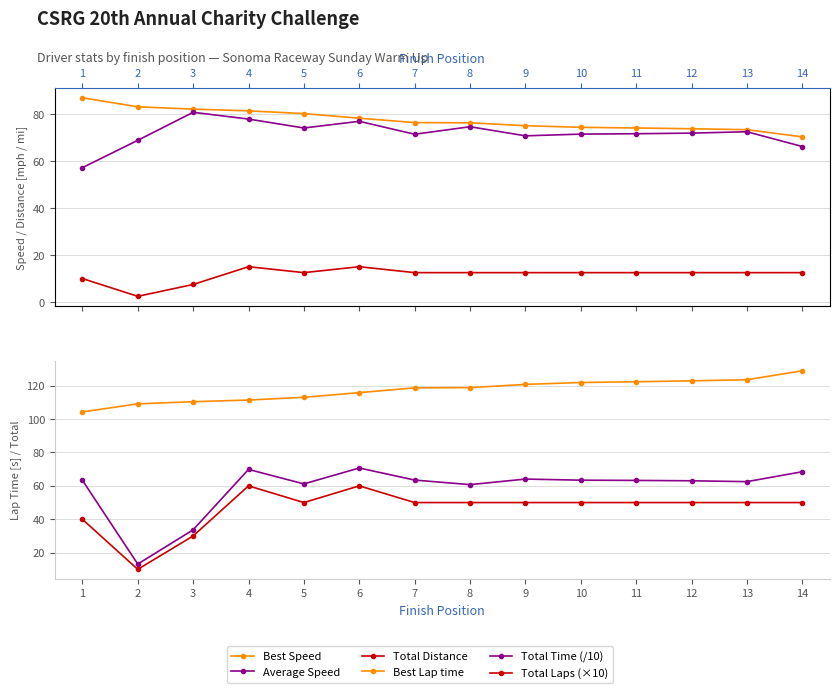

Reading right to left, list all the values displayed in this chart.

Best Speed: 14=70.4	13=73.4	12=73.8	11=74.2	10=74.4	9=75.1	8=76.3	7=76.4	6=78.3	5=80.3	4=81.4	3=82.2	2=83.1	1=87.0
Average Speed: 14=66.3	13=72.5	12=72.0	11=71.7	10=71.5	9=70.8	8=74.7	7=71.5	6=77.0	5=74.1	4=77.9	3=80.8	2=68.9	1=57.3
Total Distance: 14=12.6	13=12.6	12=12.6	11=12.6	10=12.6	9=12.6	8=12.6	7=12.6	6=15.1	5=12.6	4=15.1	3=7.6	2=2.5	1=10.1
Best Lap time: 14=128.9	13=123.5	12=122.9	11=122.3	10=121.9	9=120.8	8=118.8	7=118.7	6=115.8	5=113.0	4=111.4	3=110.4	2=109.1	1=104.3
Total Time (/10): 14=68.5	13=62.5	12=63.0	11=63.3	10=63.4	9=64.1	8=60.7	7=63.5	6=70.7	5=61.2	4=69.8	3=33.7	2=13.2	1=63.4
Total Laps (×10): 14=50.0	13=50.0	12=50.0	11=50.0	10=50.0	9=50.0	8=50.0	7=50.0	6=60.0	5=50.0	4=60.0	3=30.0	2=10.0	1=40.0